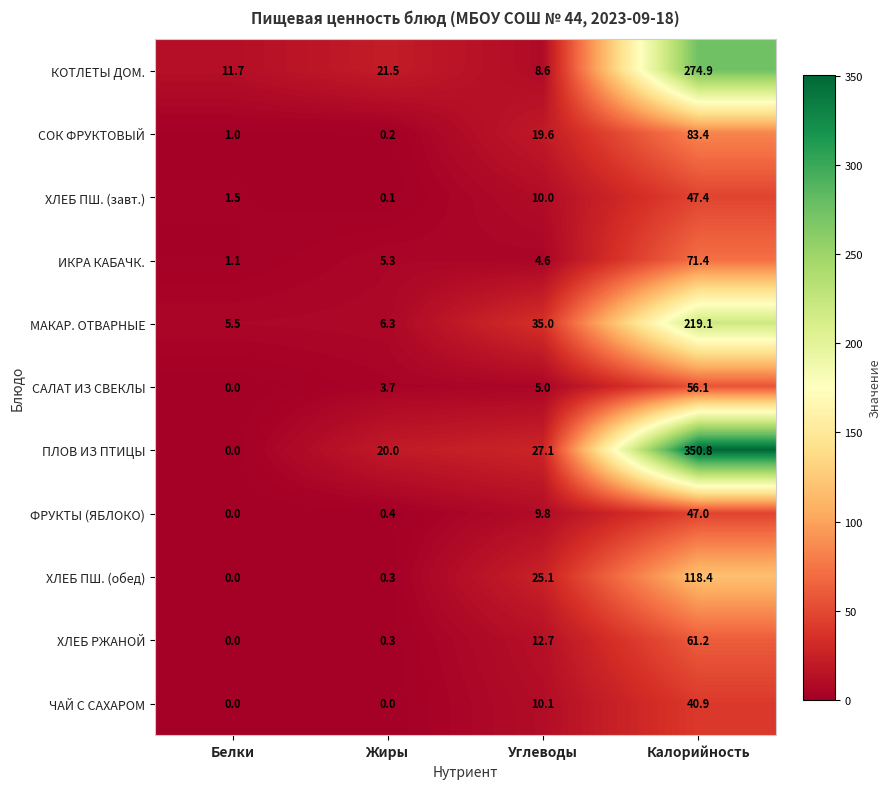

What is the difference between the МАКАР. ОТВАРНЫЕ values at Жиры and Калорийность?

212.8